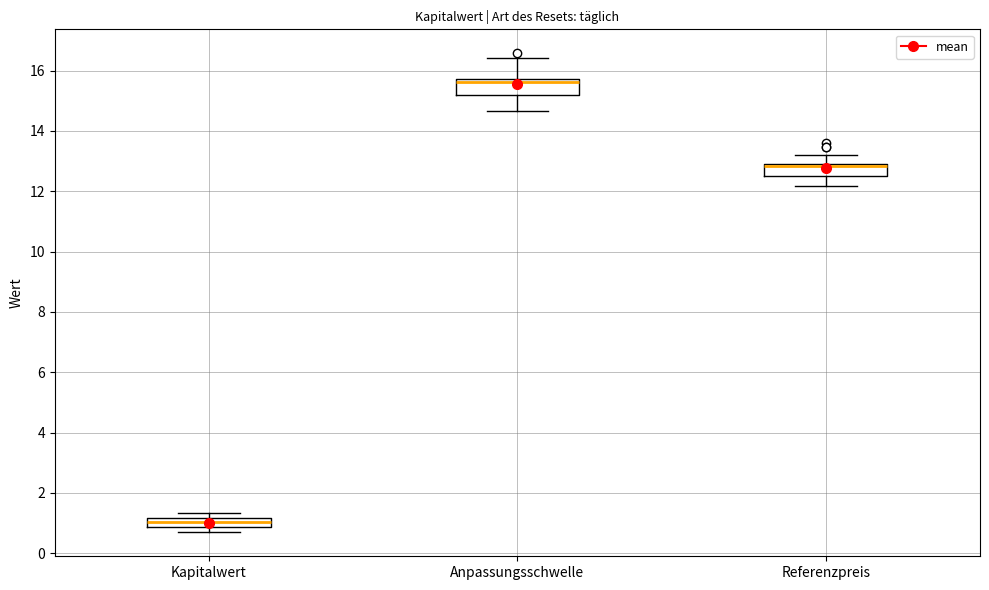

Where does the upper whisker of the box for Anpassungsschwelle end on the y-axis? The values are not printed on the chart, so give them approximately, as read against the axis.

16.4